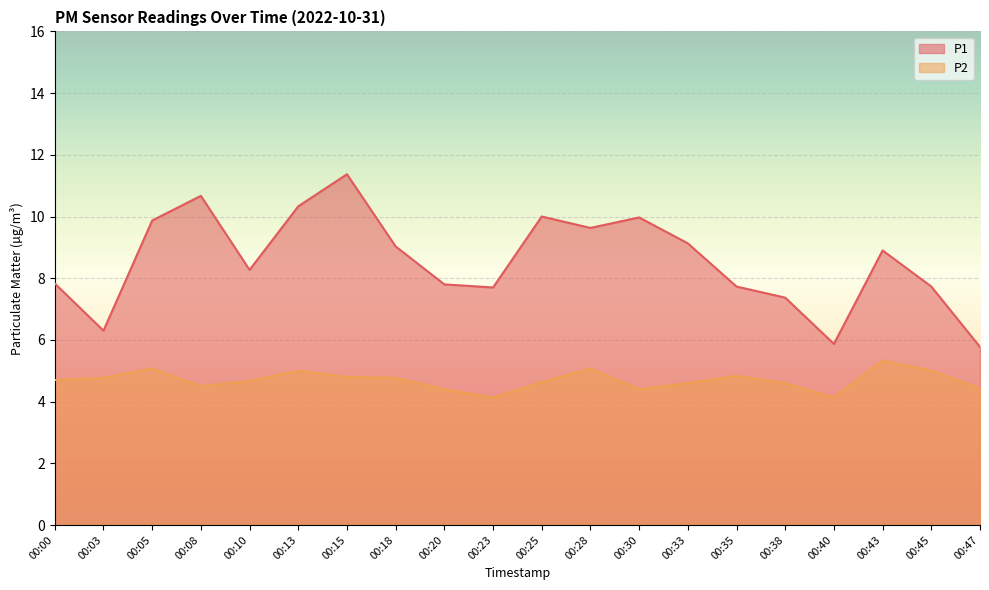

Is the value of P1 at 00:13 greater than the value of P2 at 00:20?

Yes